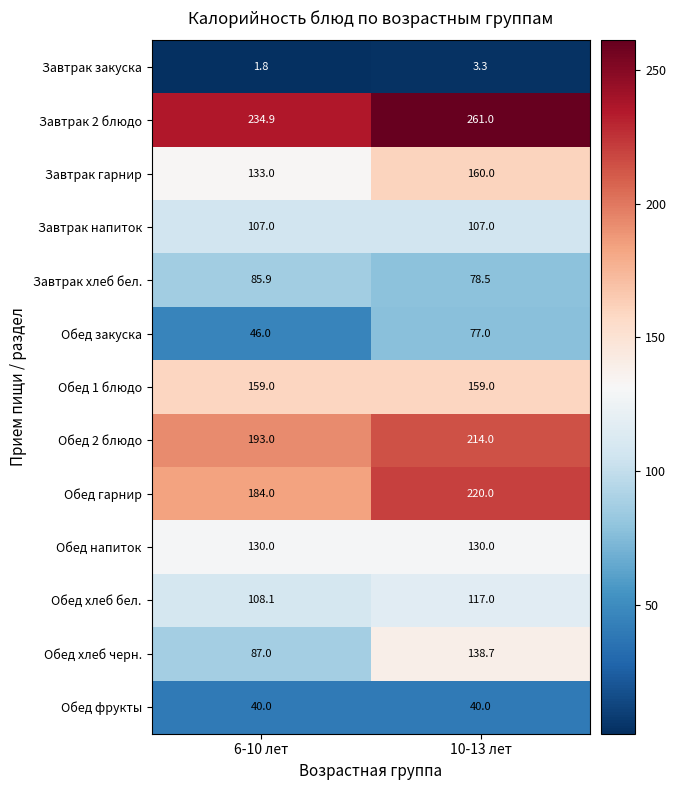

At which label is Обед закуска closest to 61?

6-10 лет